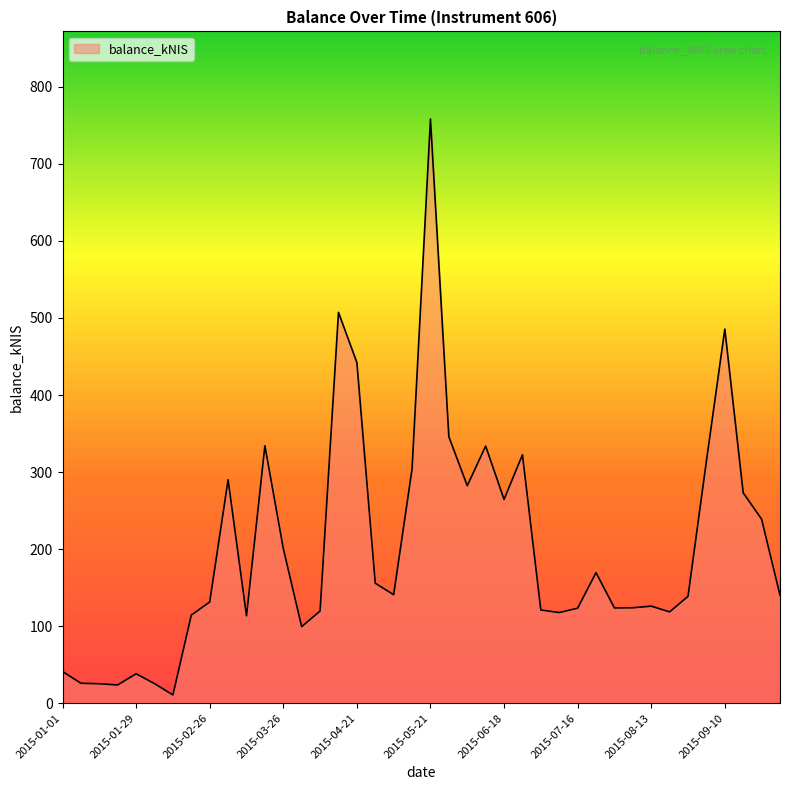

What is the greatest value displayed?

758.3